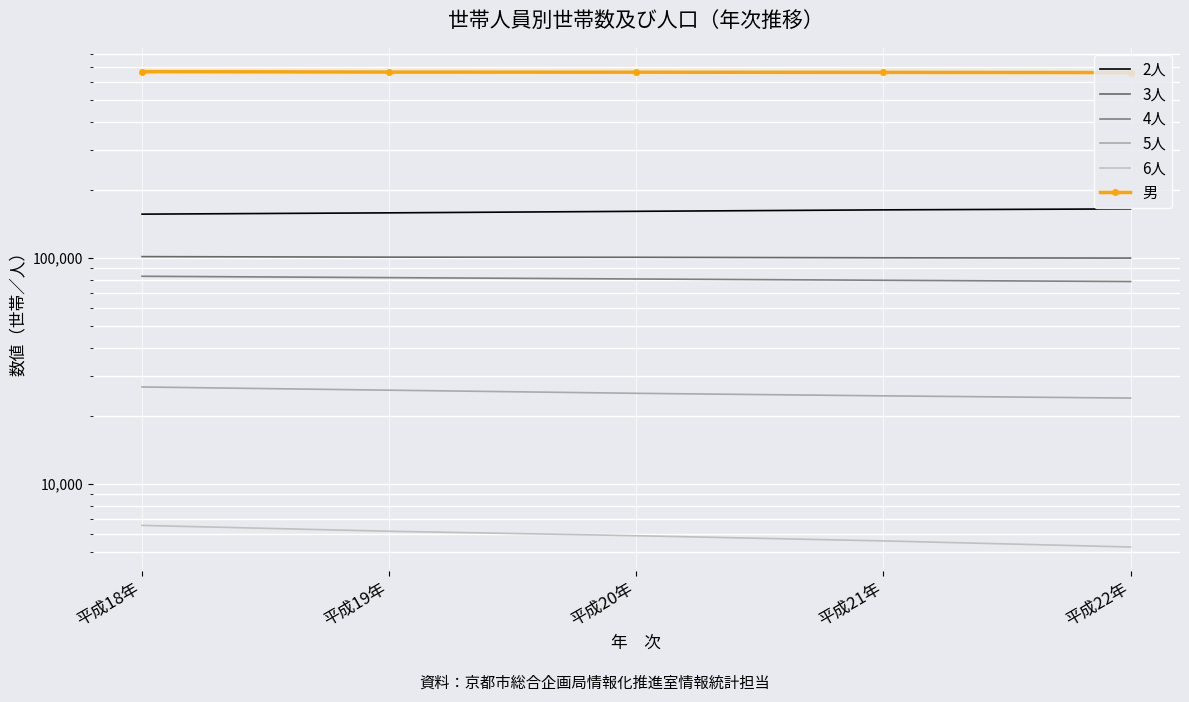

What is the total value across all series at 平成18年?

1040274